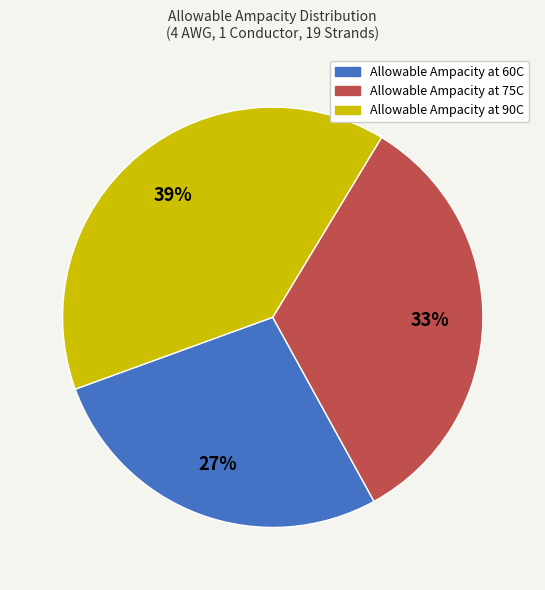

What is the ratio of the value at Allowable Ampacity at 90C to the value at Allowable Ampacity at 75C?

1.2